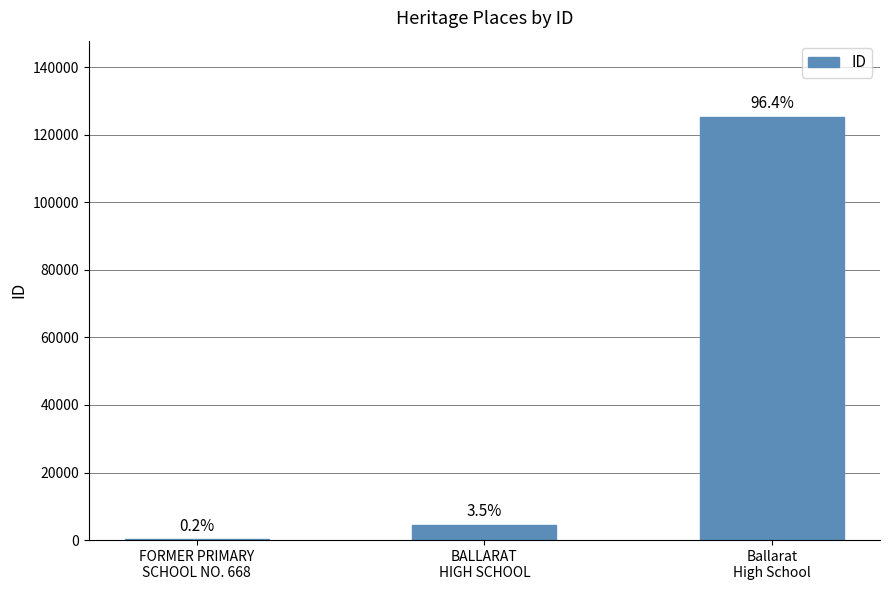

Read the value at FORMER PRIMARY
SCHOOL NO. 668, to the nearest 50.

200